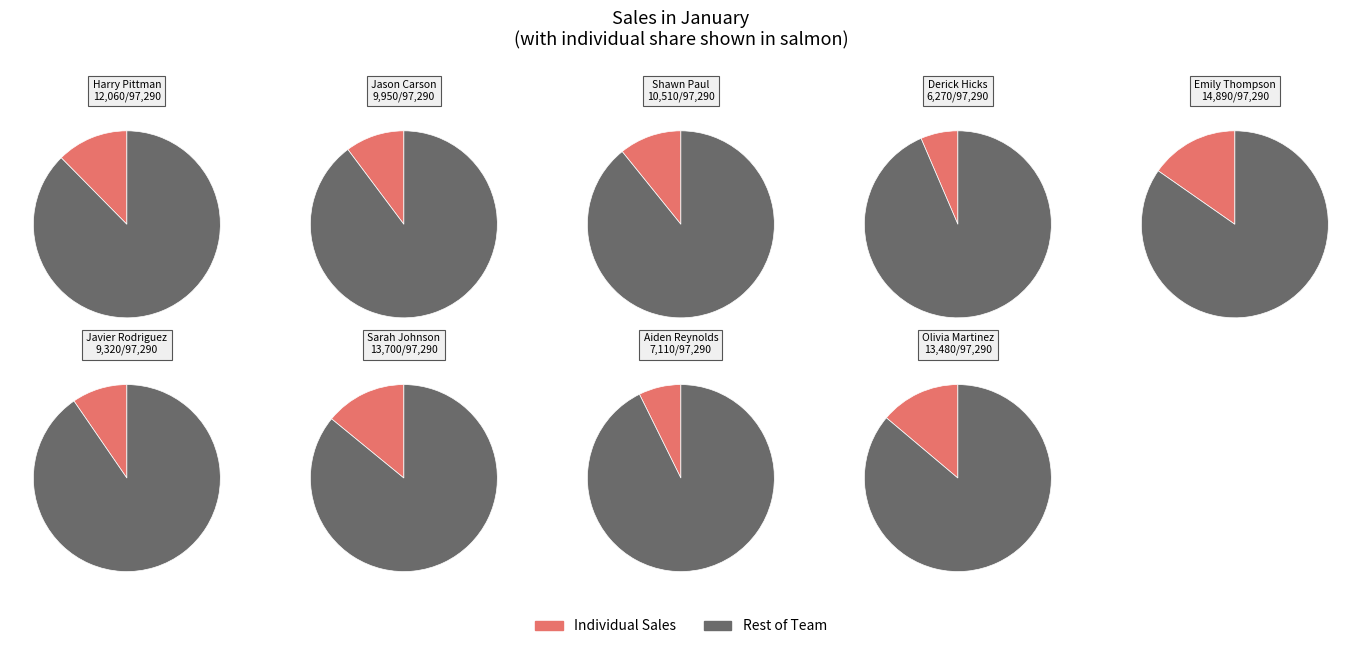

To the nearest percent, what is the combined percentage of Aiden Reynolds and Olivia Martinez?

21%